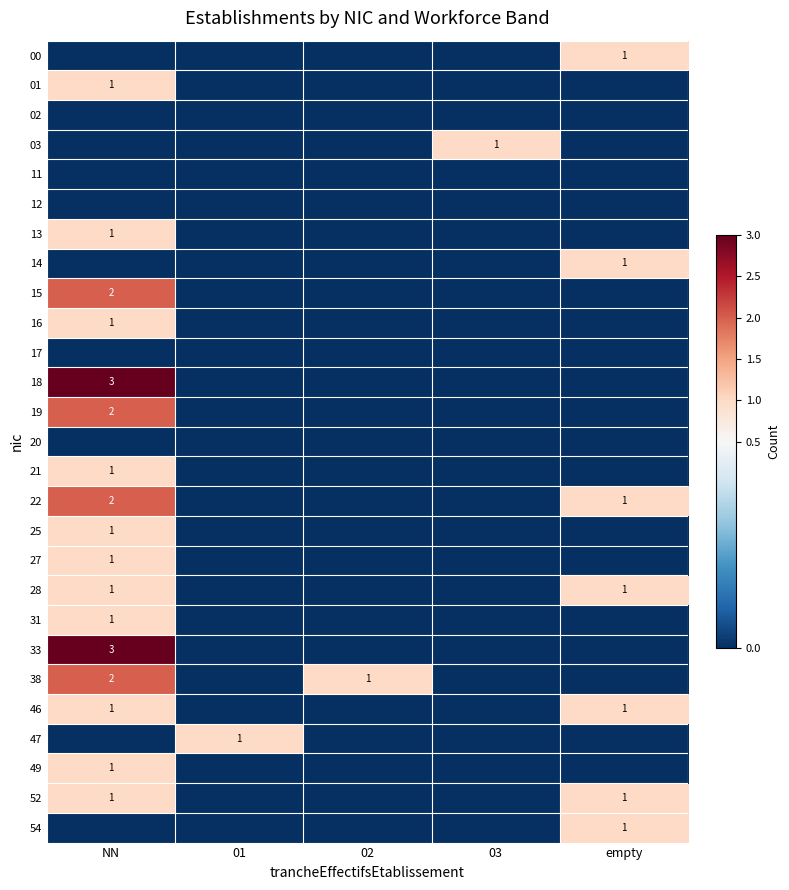

The 38 series shows 2 at NN. True or false?

True